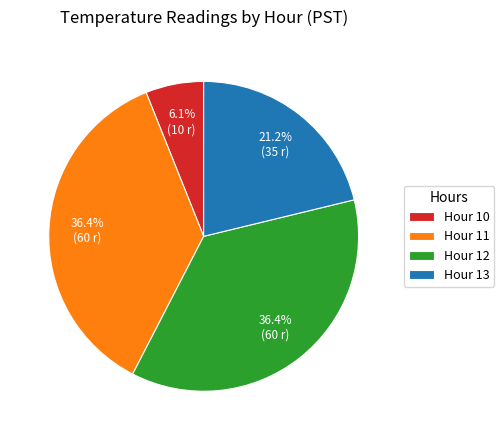

Is Hour 13 the majority of the pie?

No